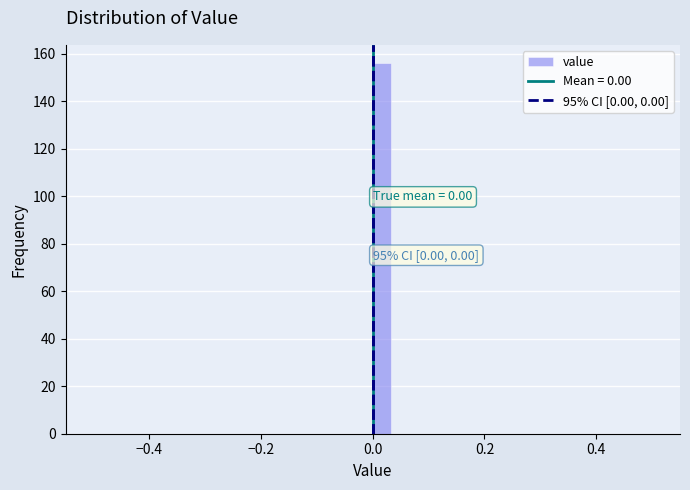

Around what value on the x-axis is the tallest bar? Give the approximate position of its centre, as read against the axis.

0.02